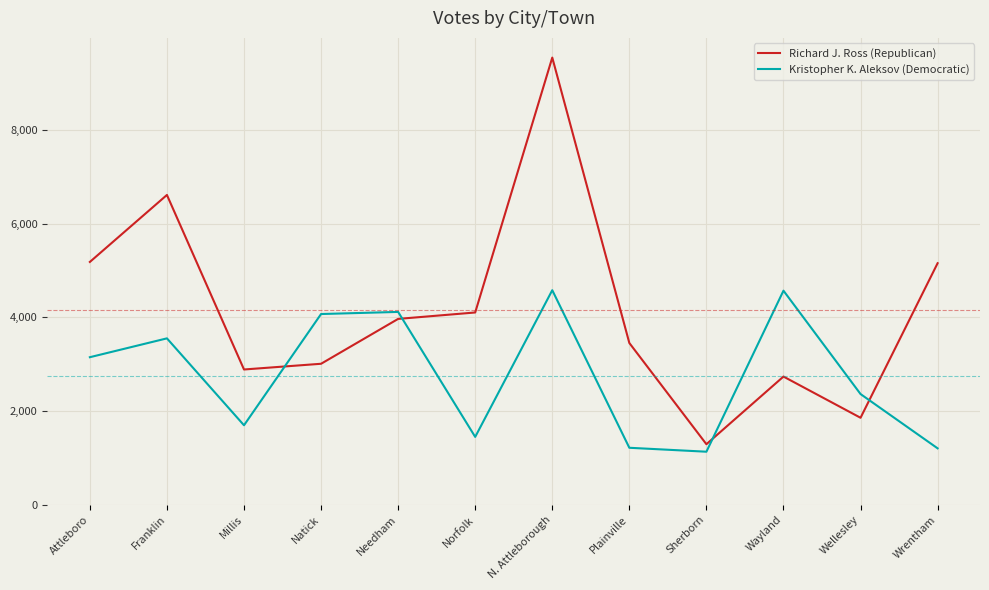

The Kristopher K. Aleksov (Democratic) series shows 1696 at Millis. True or false?

True